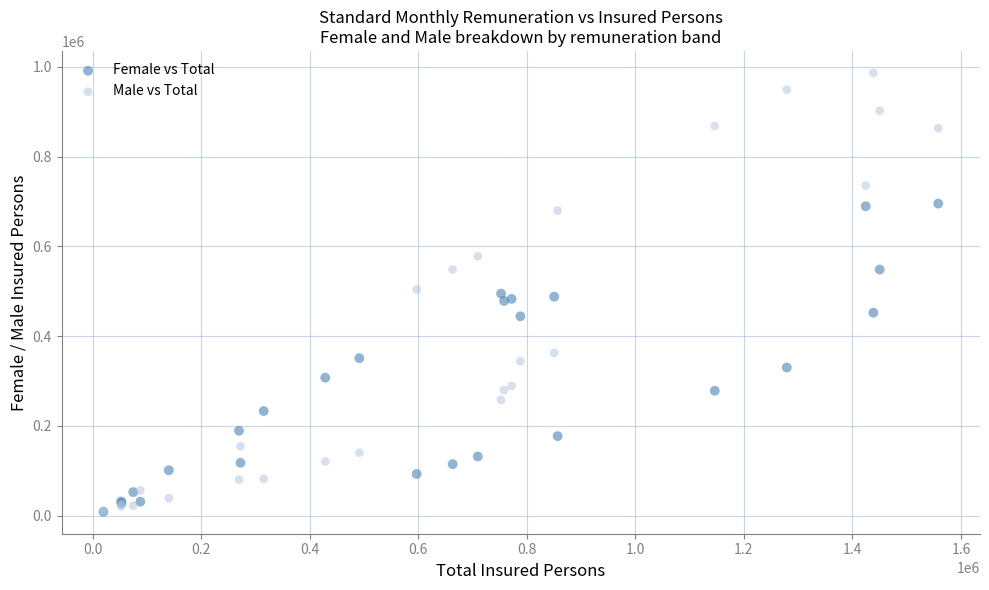

Which series contains the highest Y value?

Male vs Total